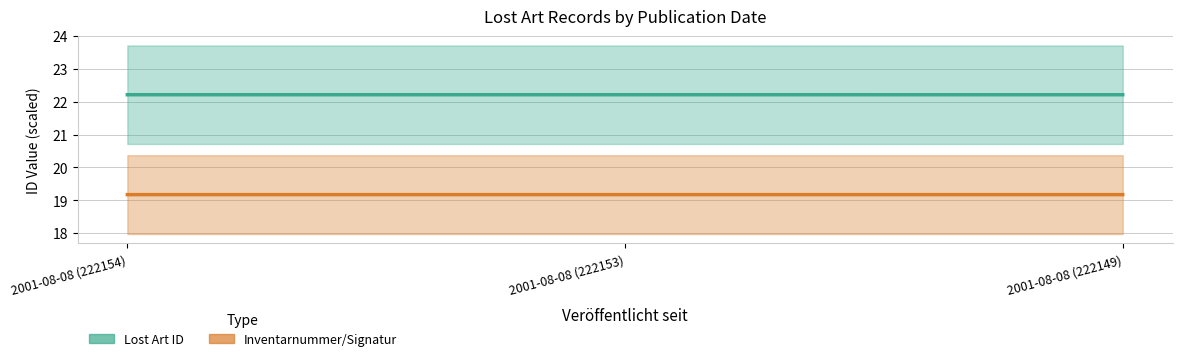

The Lost Art ID series shows 11.2 at 2001-08-08 (222154). True or false?

False